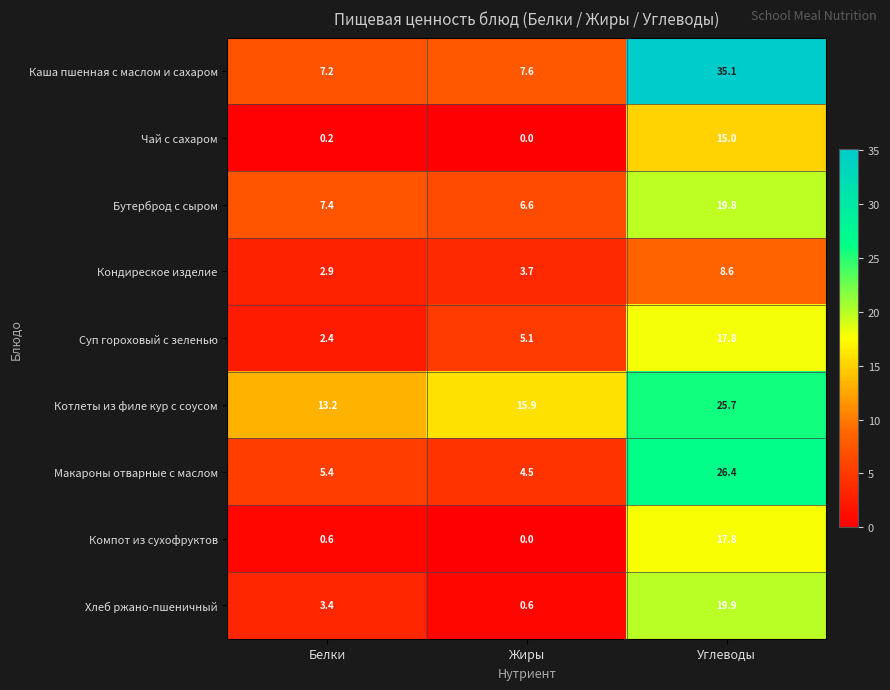

What is the difference between the highest and lowest values at Белки?

13.0